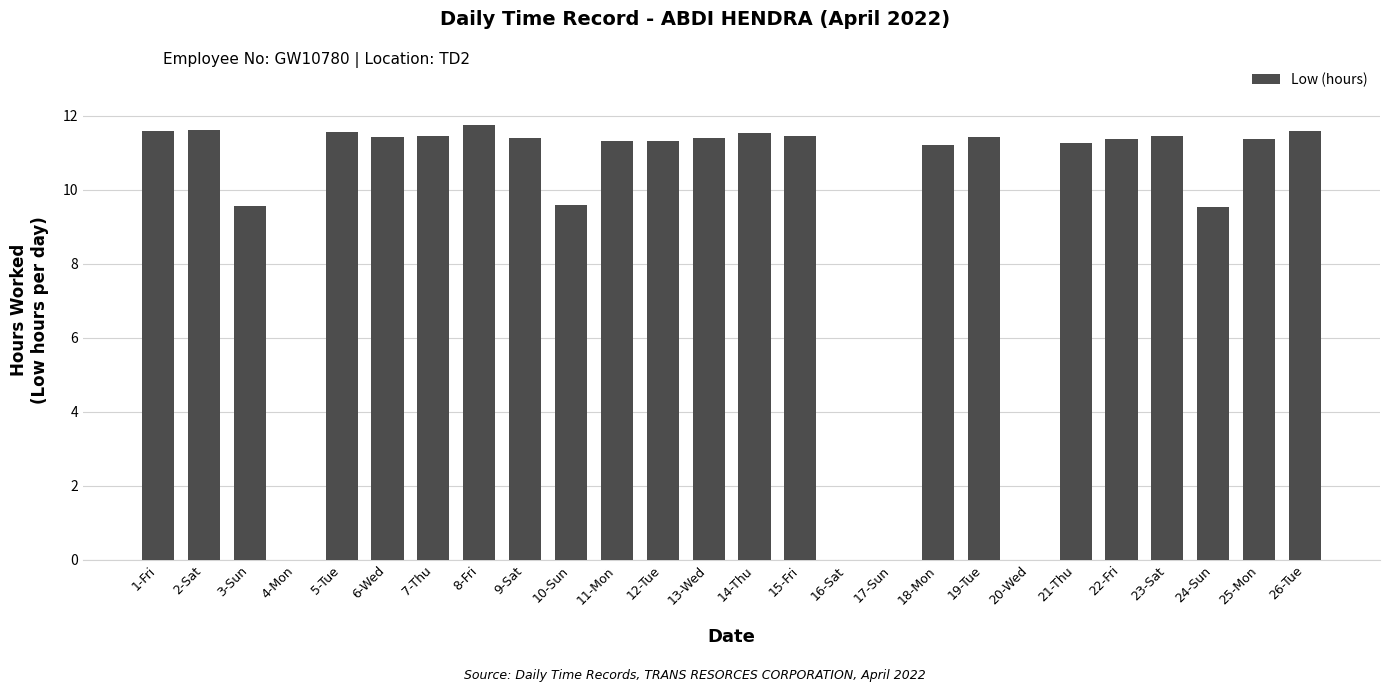

How many categories are shown in the chart?

26